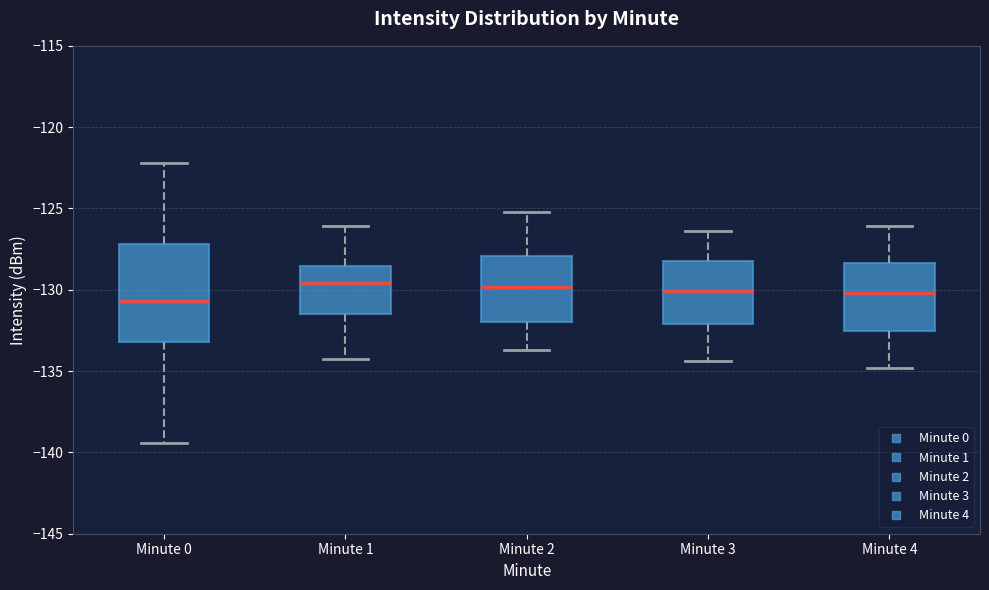

Which box is the tallest, from its lower edge to its upper edge?

Minute 0